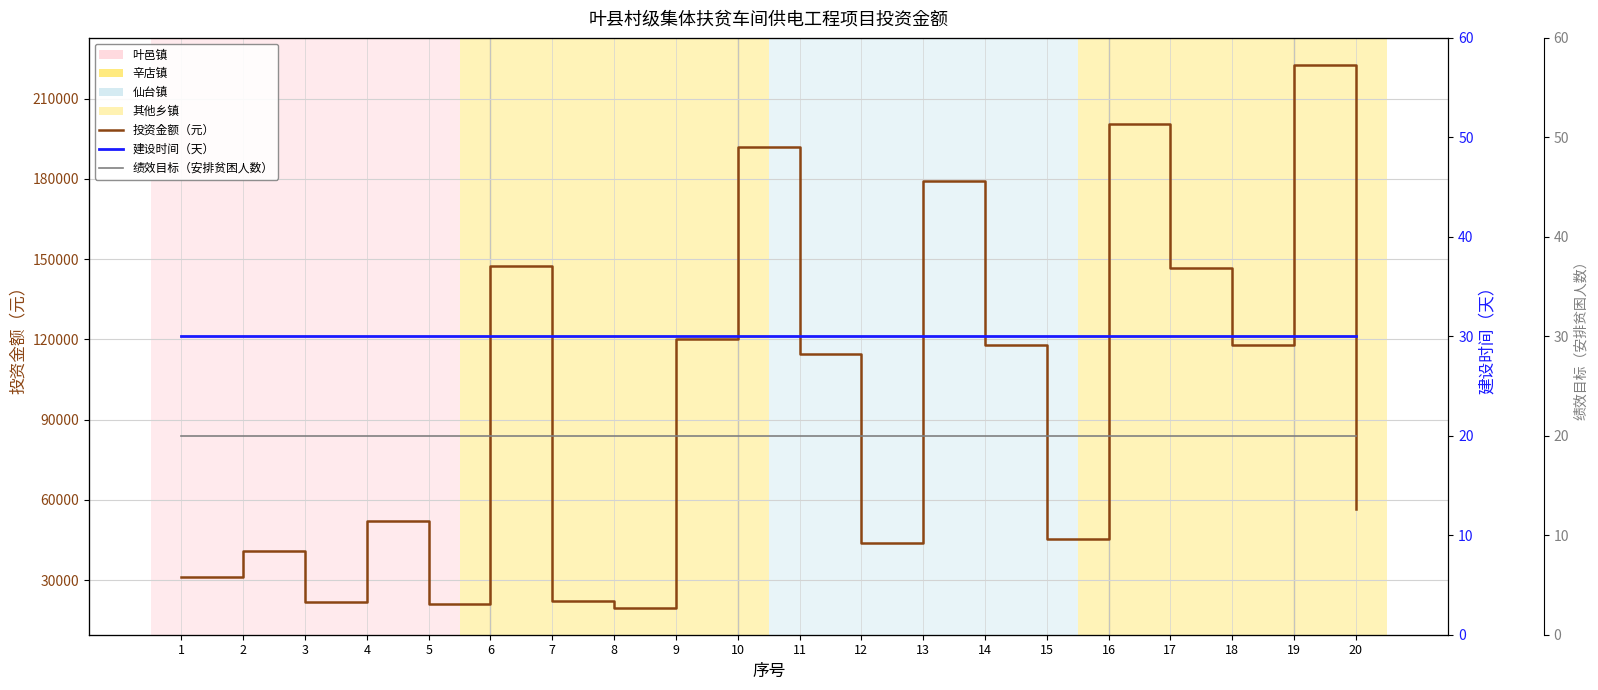

At 18, list the series in order from largest to smallest.

投资金额（元）, 建设时间（天）, 绩效目标（安排贫困人数）